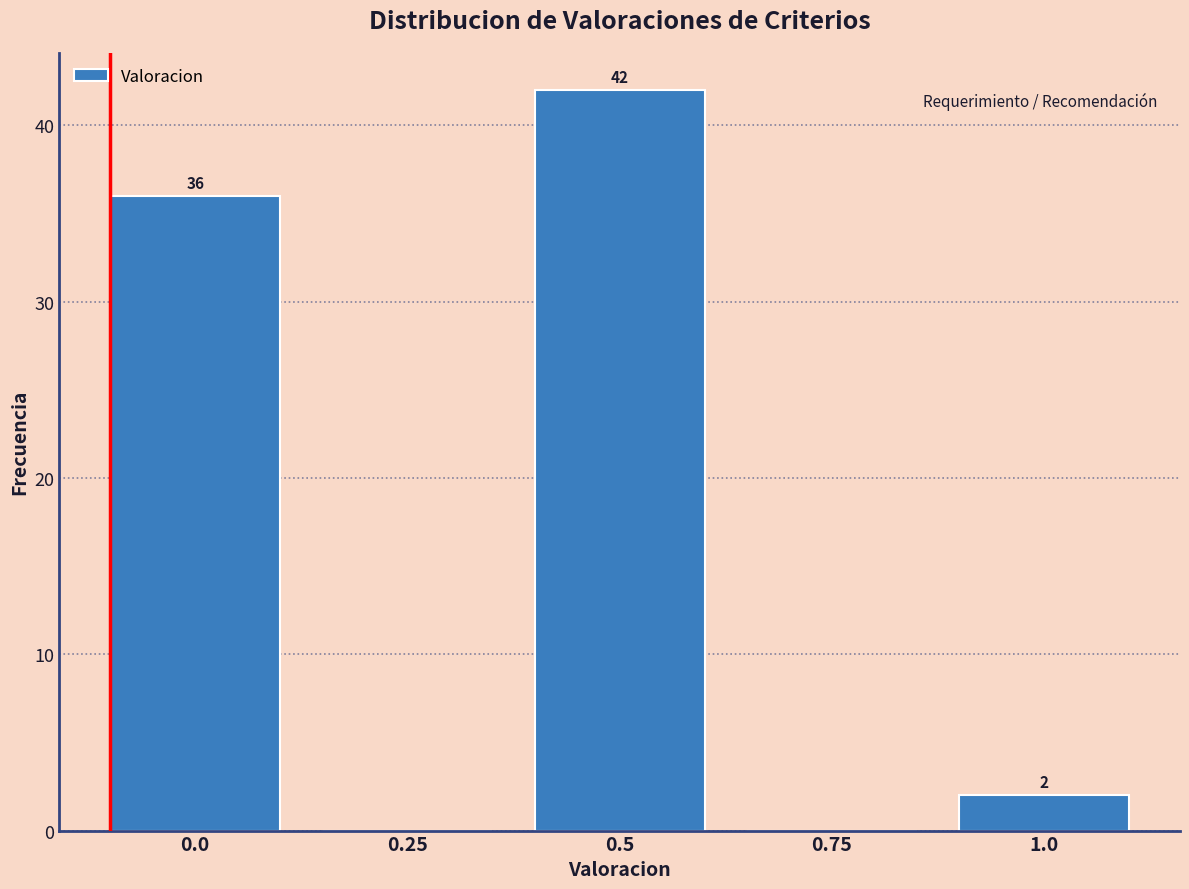

Reading left to right, list all the values displayed in this chart.

0.0=36	0.25=0	0.5=42	0.75=0	1.0=2